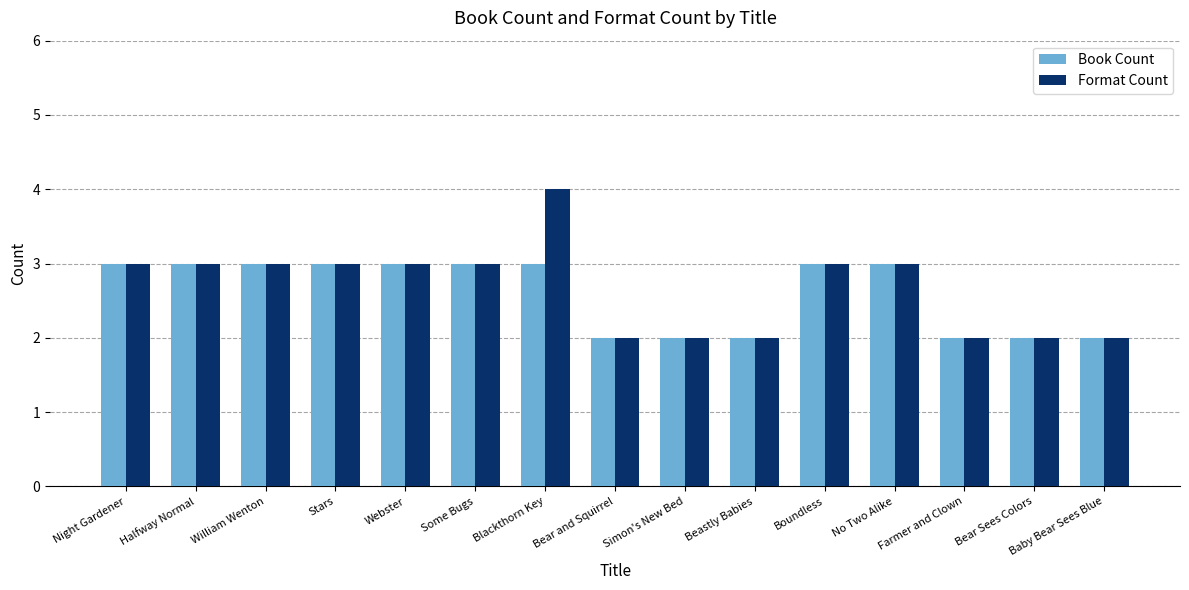

What is the maximum value shown in the chart?

4